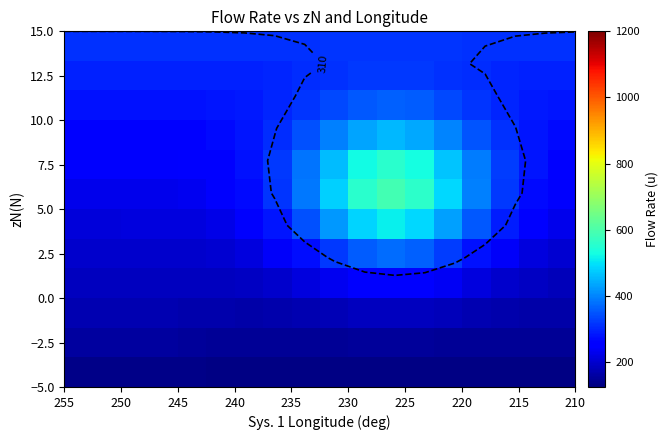

At how many categories does at least one series exceed 460?

5